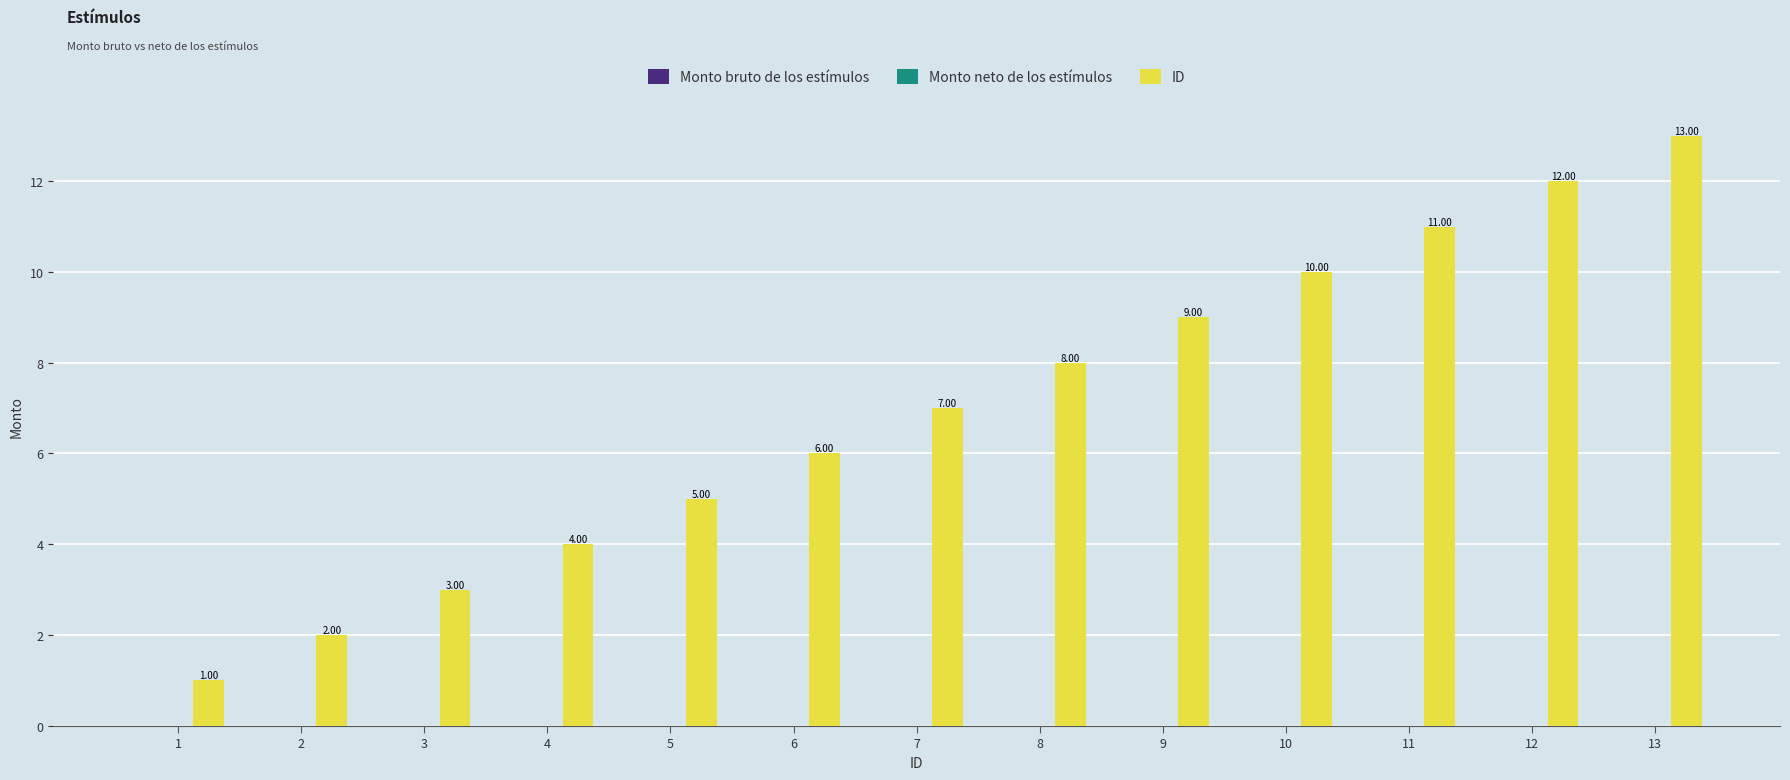

Rank the categories by value from lowest to highest.

1, 2, 3, 4, 5, 6, 7, 8, 9, 10, 11, 12, 13